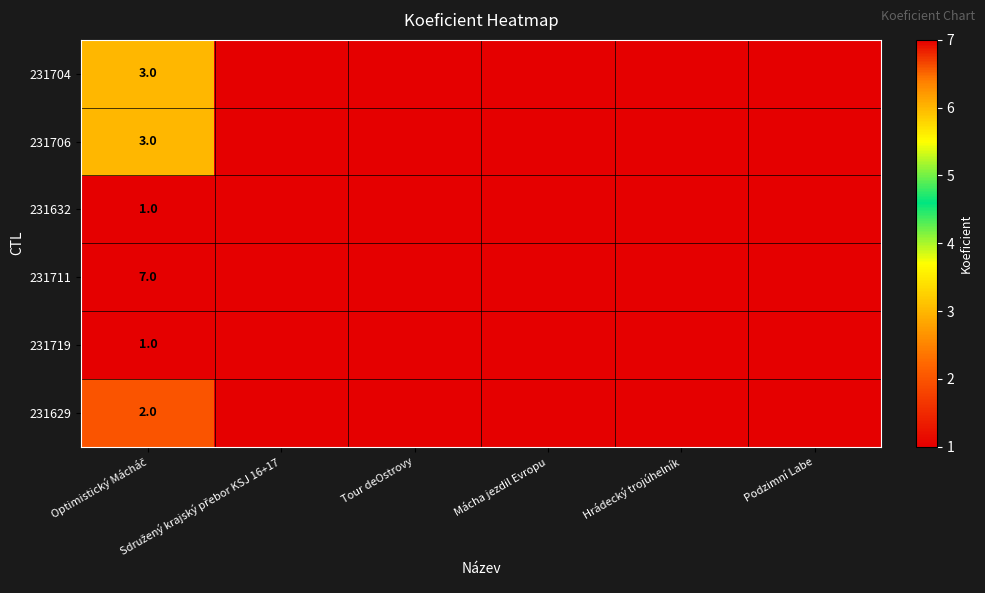

What is the highest value of the 231629 series?

2